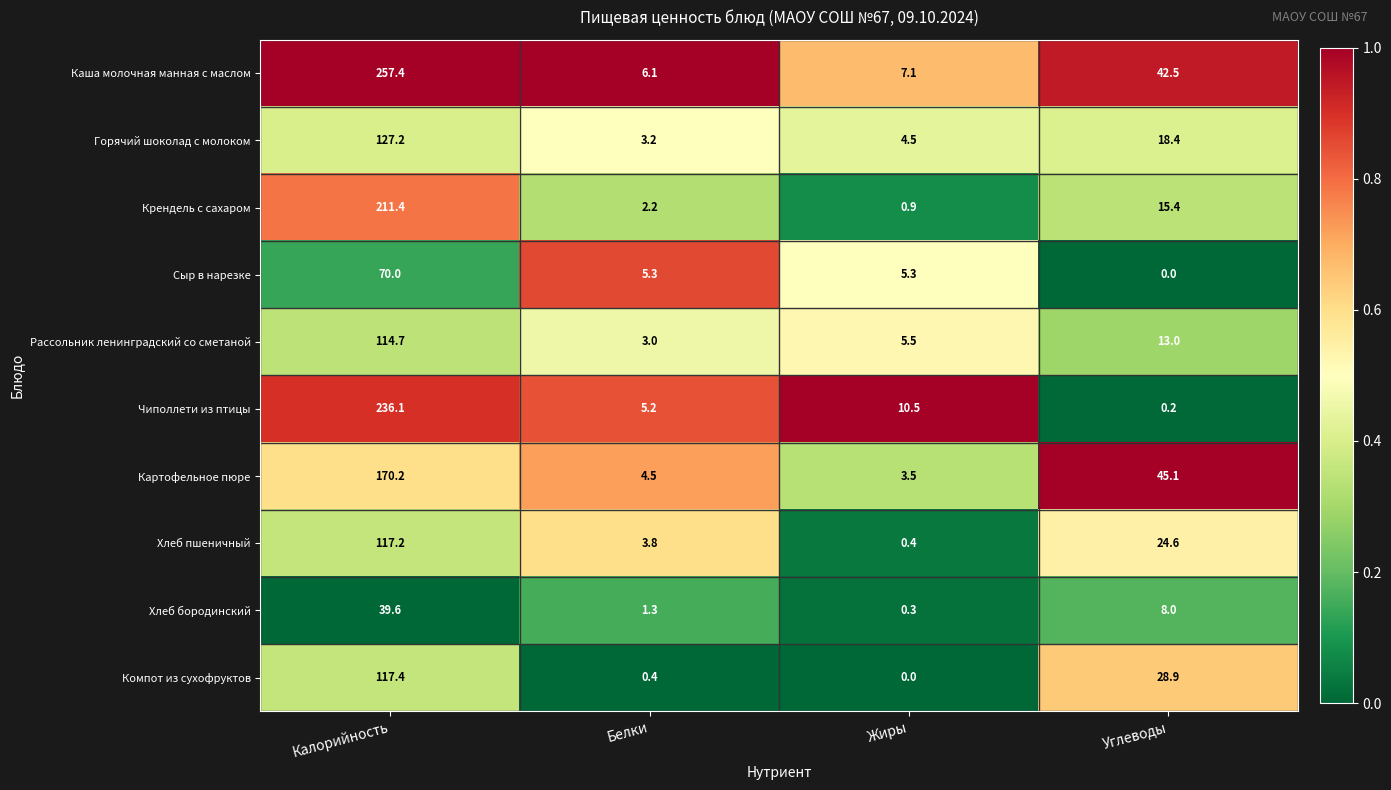

How many data points does each series have?

4